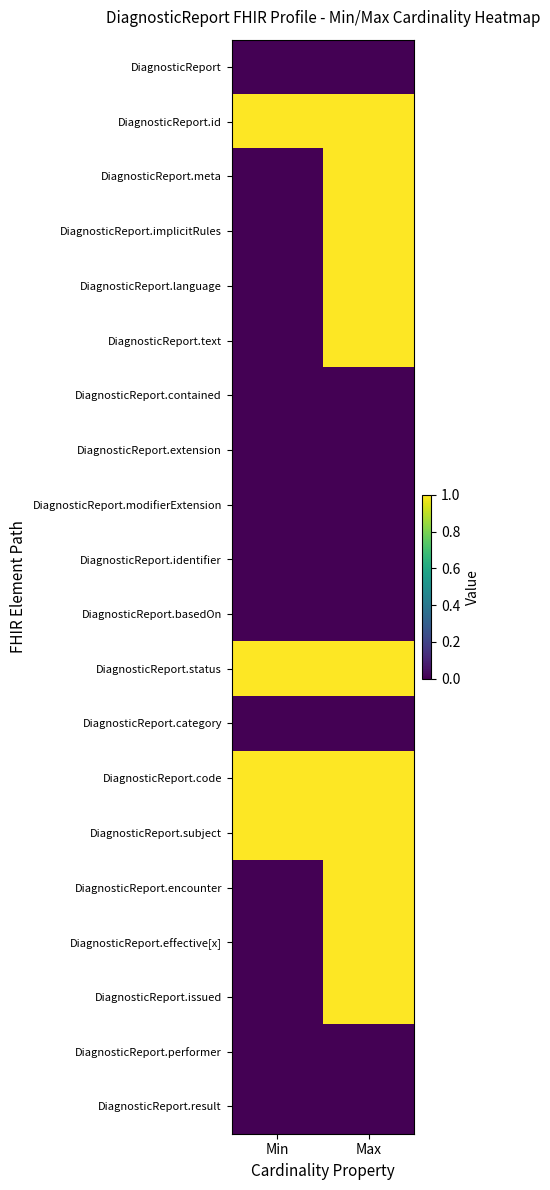

Between Max and Min, which is larger?

Max